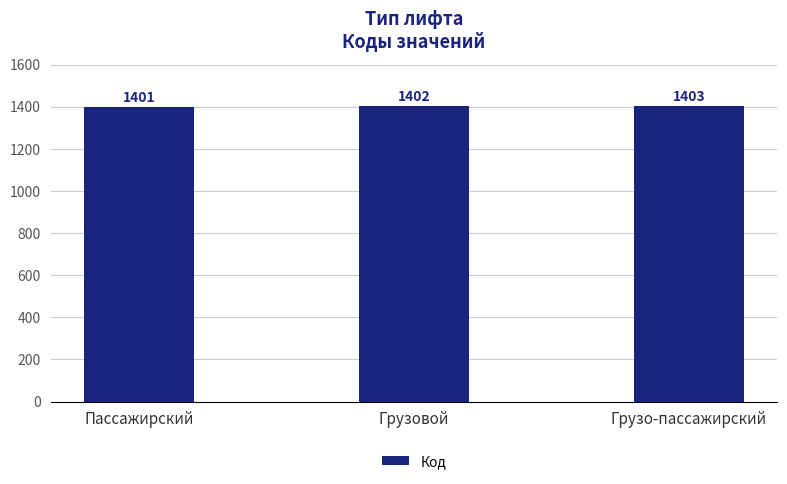

True or false: the data shows 1402 at Грузовой.

True